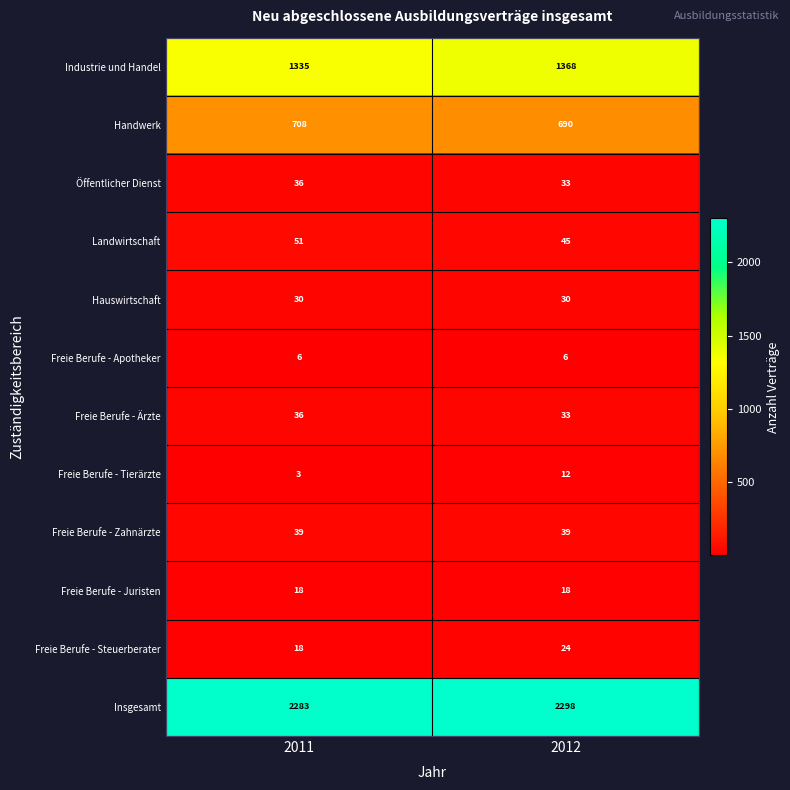

Between 2011 and 2012, which series saw the biggest shift?

Industrie und Handel